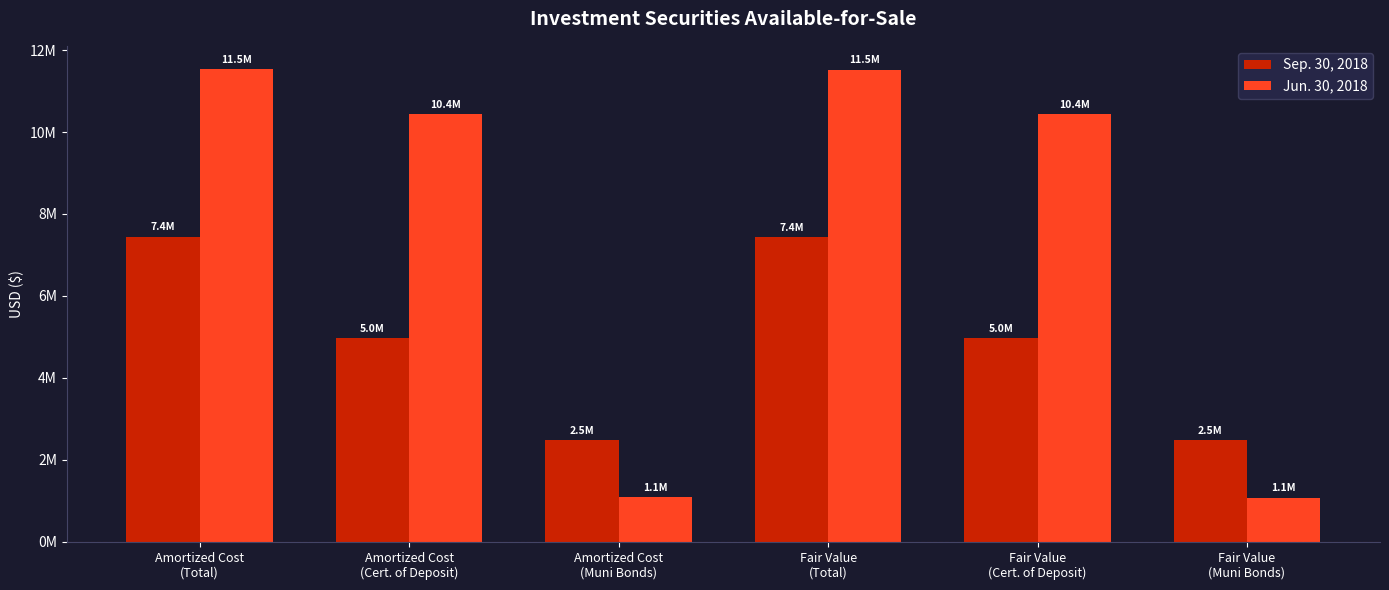

Reading left to right, transcribe all the data shown in this chart.

Sep. 30, 2018: Amortized Cost
(Total)=7448635	Amortized Cost
(Cert. of Deposit)=4966000	Amortized Cost
(Muni Bonds)=2482635	Fair Value
(Total)=7445292	Fair Value
(Cert. of Deposit)=4966000	Fair Value
(Muni Bonds)=2479292
Jun. 30, 2018: Amortized Cost
(Total)=11525754	Amortized Cost
(Cert. of Deposit)=10440000	Amortized Cost
(Muni Bonds)=1085754	Fair Value
(Total)=11520706	Fair Value
(Cert. of Deposit)=10440000	Fair Value
(Muni Bonds)=1080706